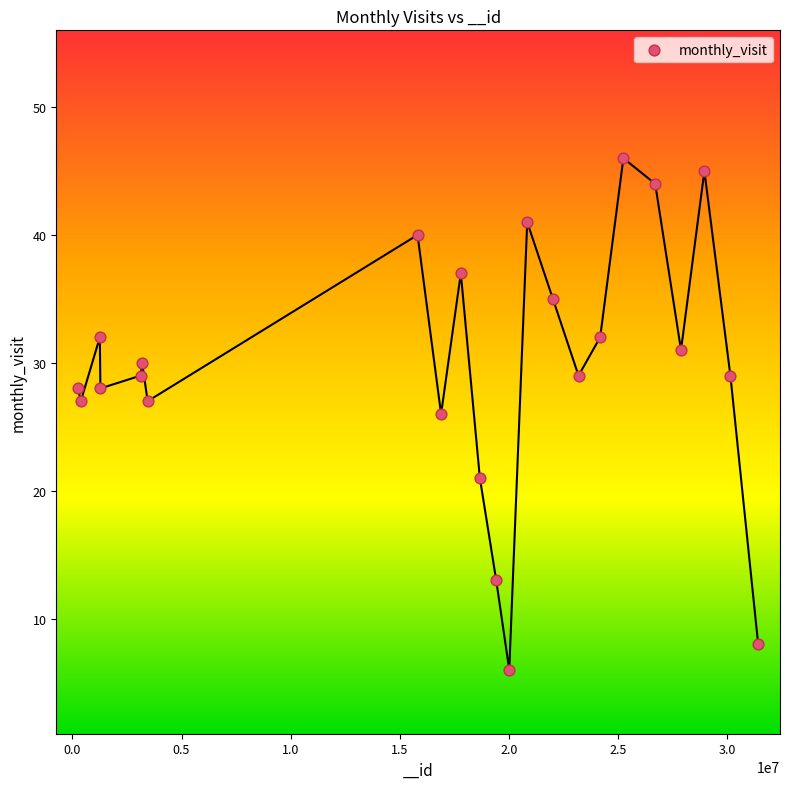

What is the range of Y values (max minus min)?

40